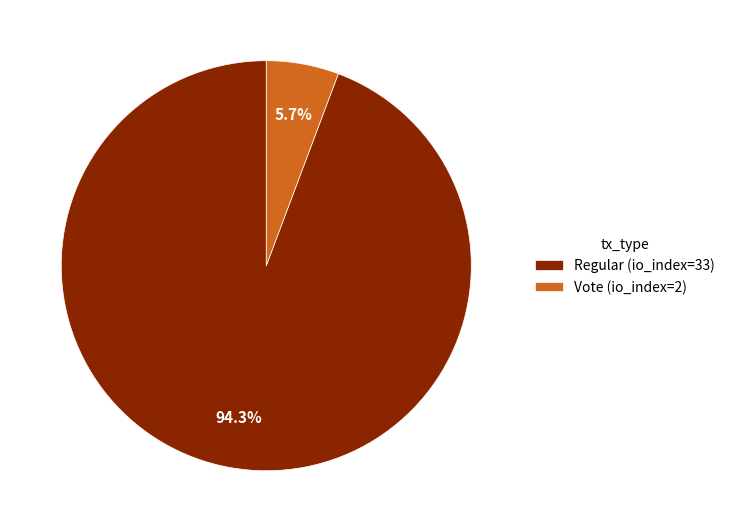

Does any single category account for the majority?

Yes